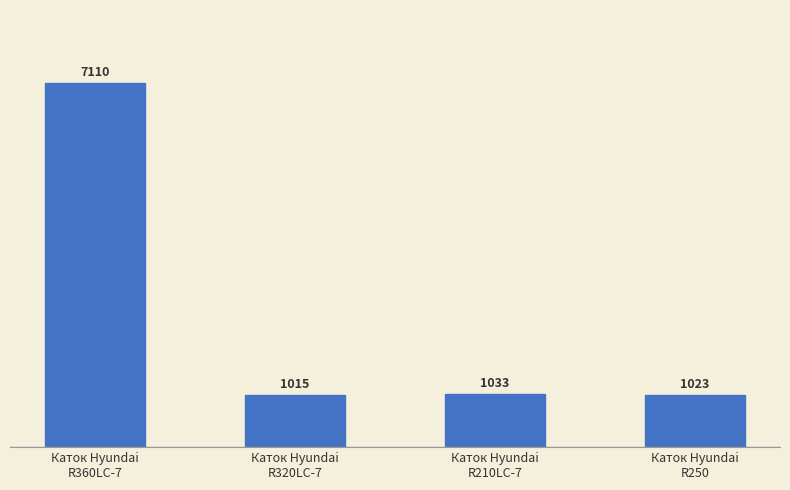

What is the sum of the values at Каток Hyundai
R210LC-7 and Каток Hyundai
R320LC-7?

2048